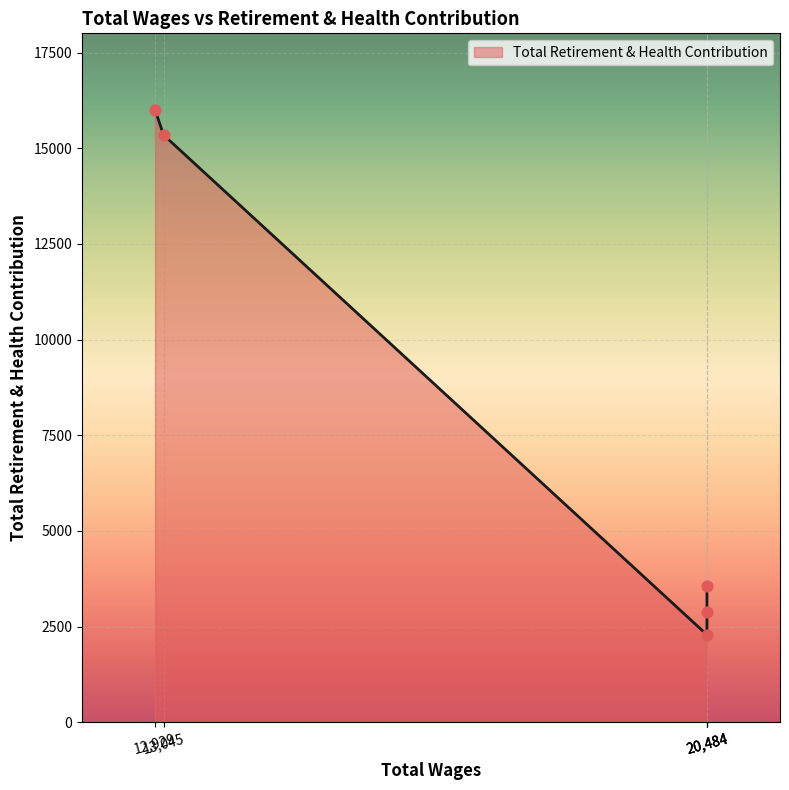

What is the change in value from 20484.0 to 20484.0?

-1266